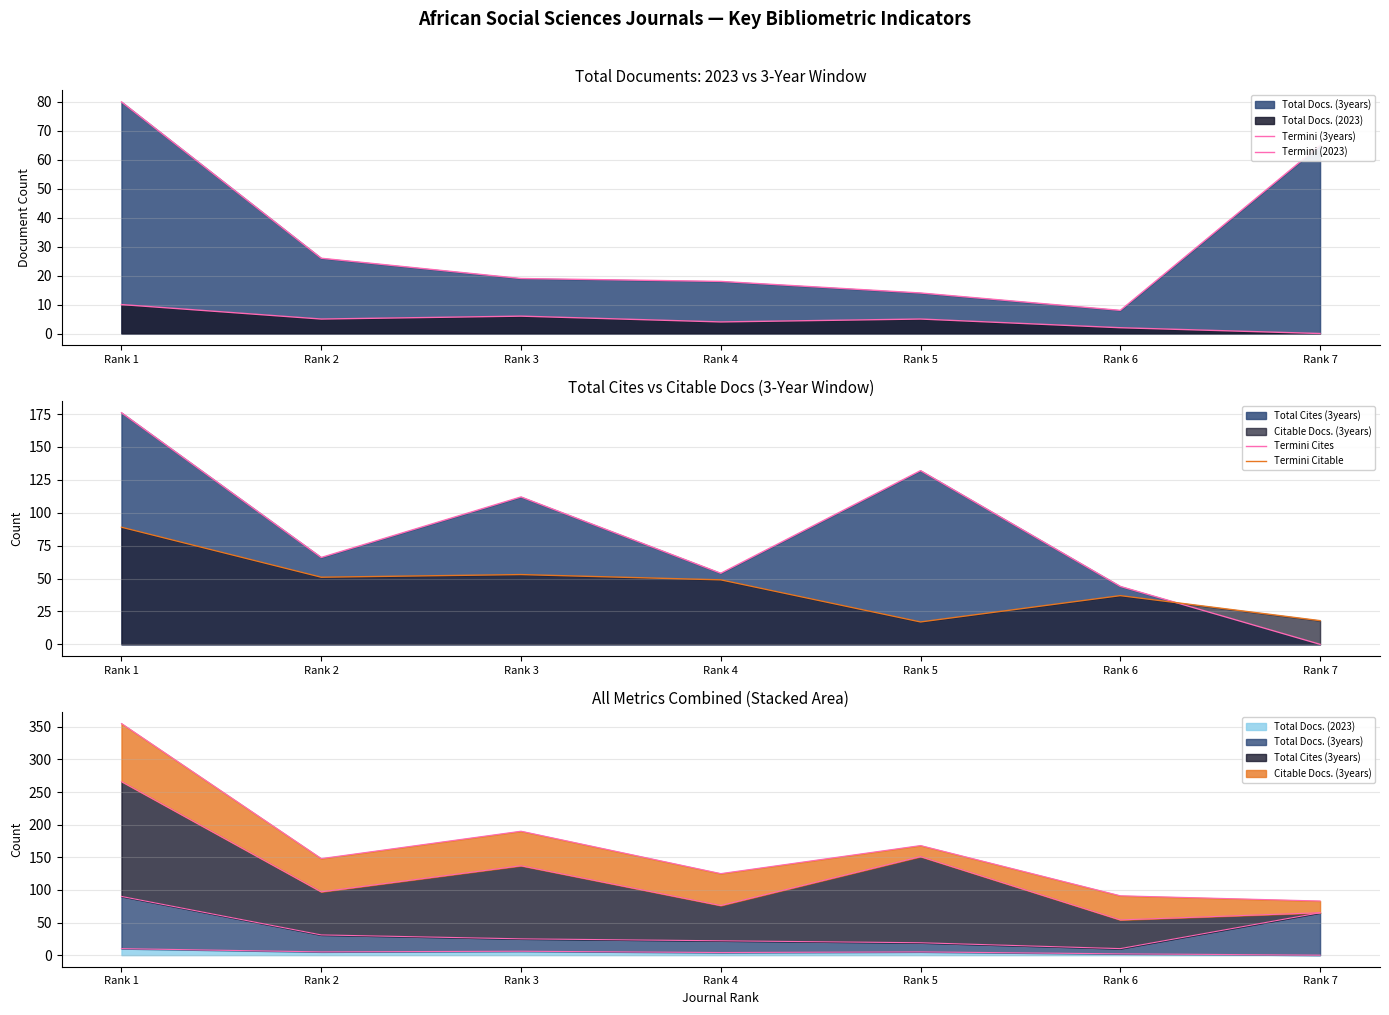

What is the sum of the Termini Citable values at Rank 4 and Rank 7?

67